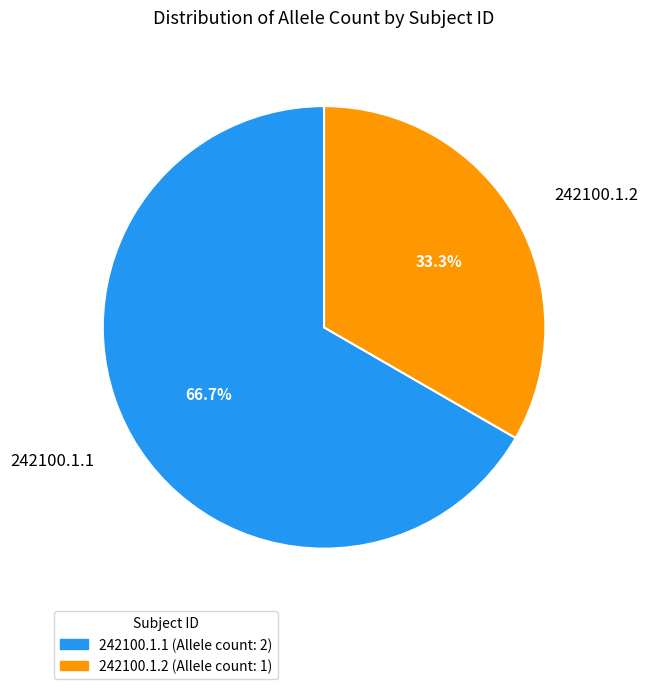

What is the ratio of the value at 242100.1.2 to the value at 242100.1.1?

0.5